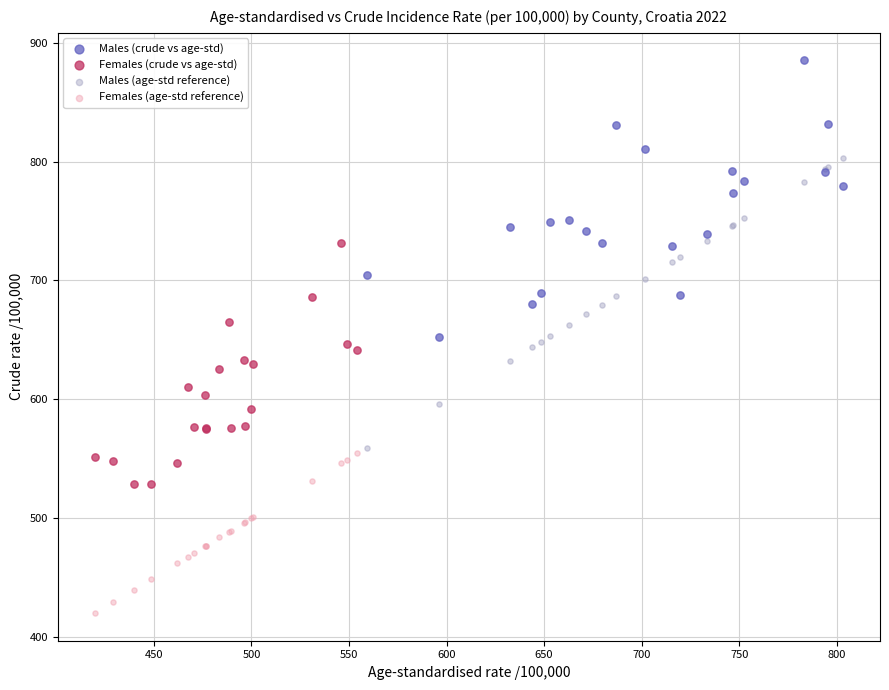

Which series contains the highest Y value?

Males (crude vs age-std)